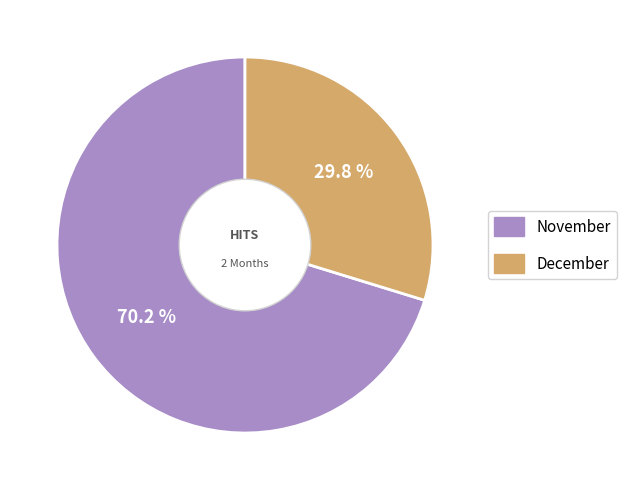

To the nearest percent, what is the difference between the largest and smallest slice percentages?

40%